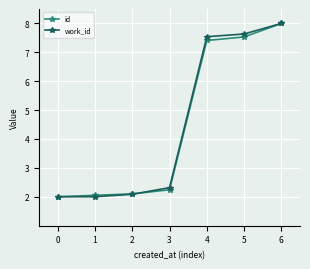

At how many categories does at least one series exceed 6?

3